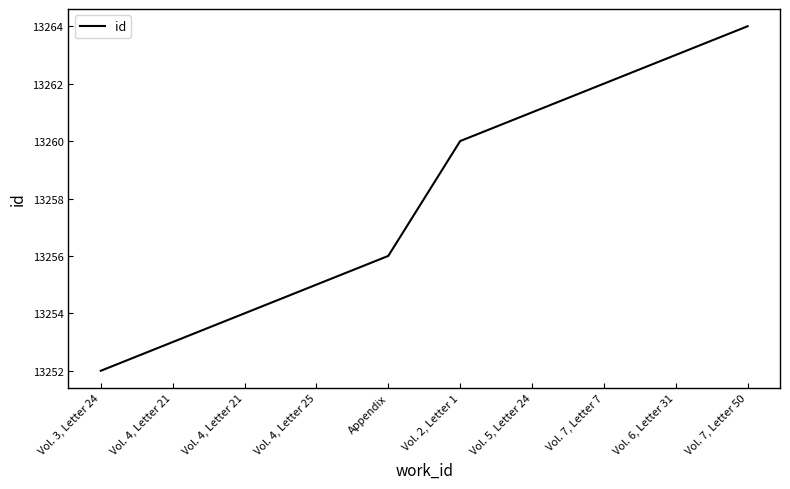

Does the chart have visible grid lines?

No